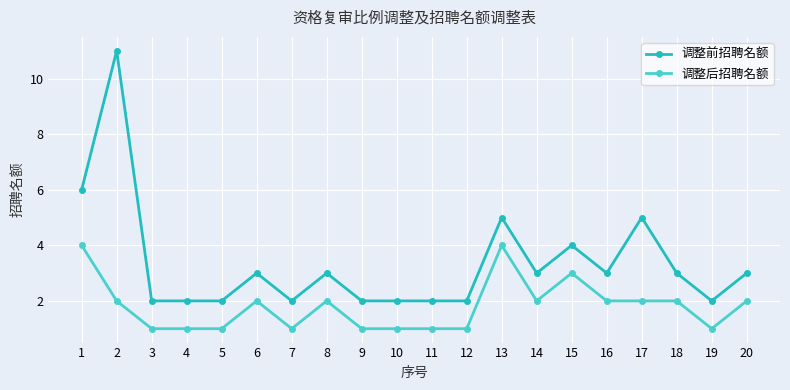

At which label does 调整后招聘名额 first exceed 2?

1